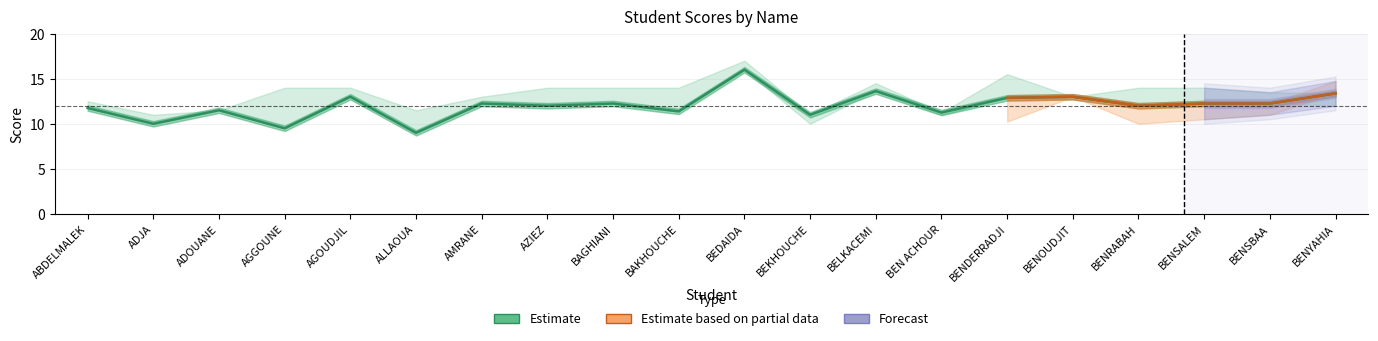

Which has a higher value, BEDAIDA or BENDERRADJI?

BEDAIDA